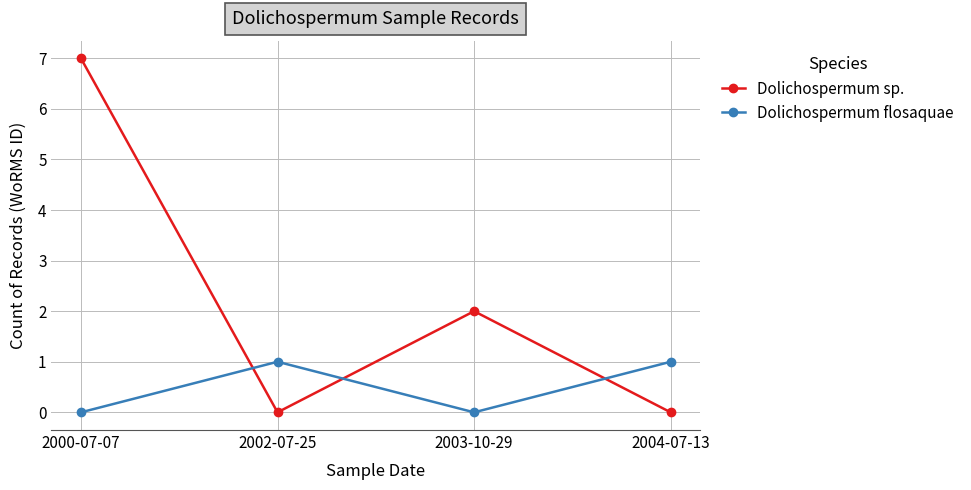

Where does the Dolichospermum sp. series first go above 2?

2000-07-07